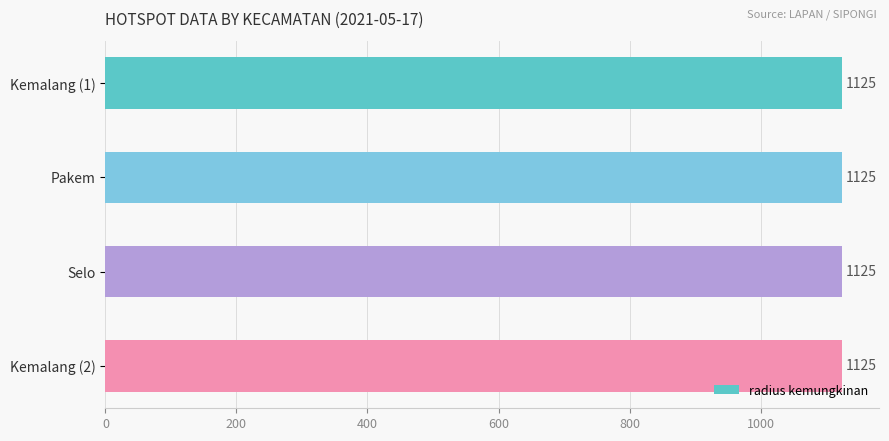

At which label does radius kemungkinan reach its minimum?

Kemalang